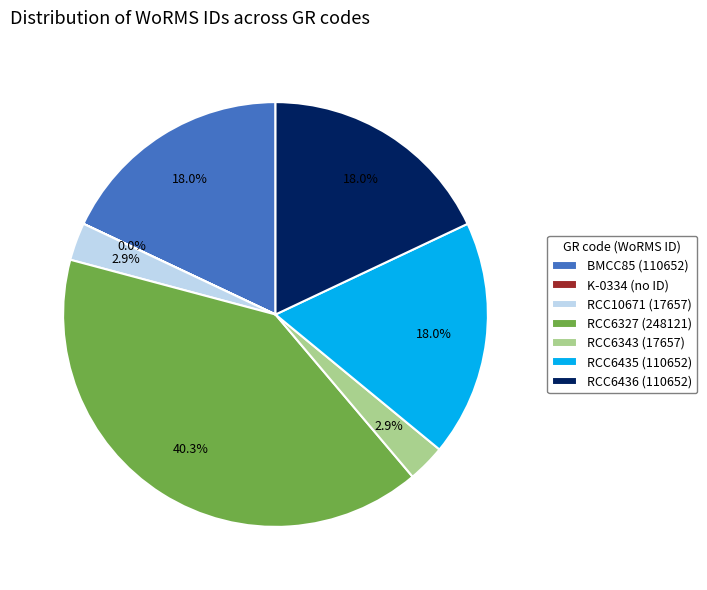

To the nearest percent, what is the combined percentage of RCC6343 (17657) and RCC6327 (248121)?

43%